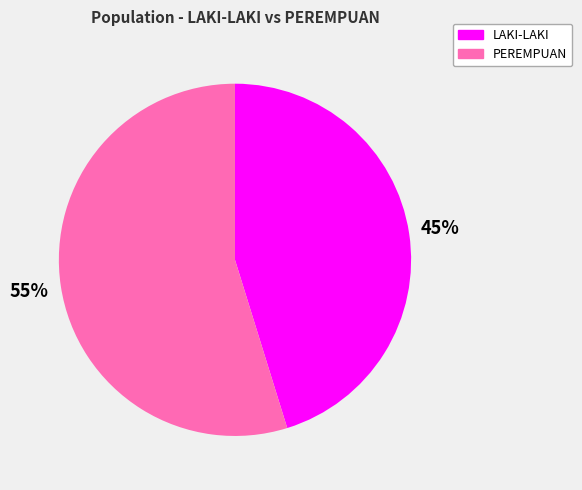

Is there any slice that represents more than half of the pie?

Yes